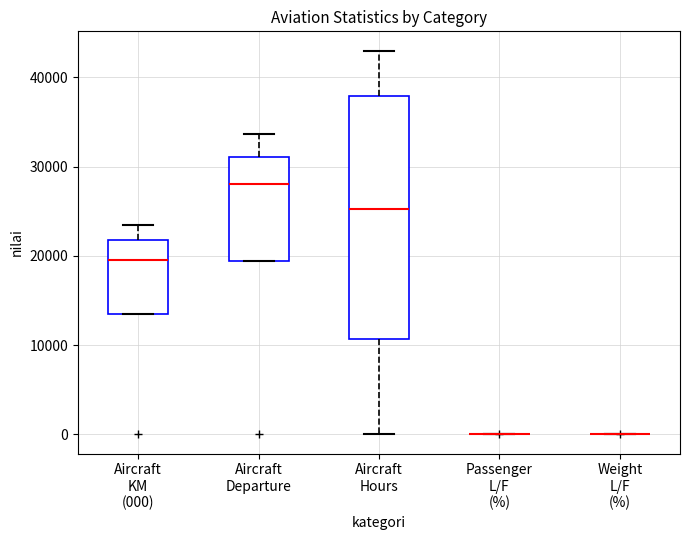

Reading left to right, read every box against the y-axis: the position of its median line, the range the box covers, and the ends of its whiskers. The values are not printed on the chart, so give them approximately, as read against the axis.

Aircraft KM (000): median 20000, box 13000 to 22000, whiskers 13000 to 23000
Aircraft Departure: median 28000, box 19000 to 31000, whiskers 19000 to 34000
Aircraft Hours: median 25000, box 11000 to 38000, whiskers 0 to 43000
Passenger L/F (%): box collapsed to a line at 0, whiskers 0 to 0
Weight L/F (%): box collapsed to a line at 0, whiskers 0 to 0